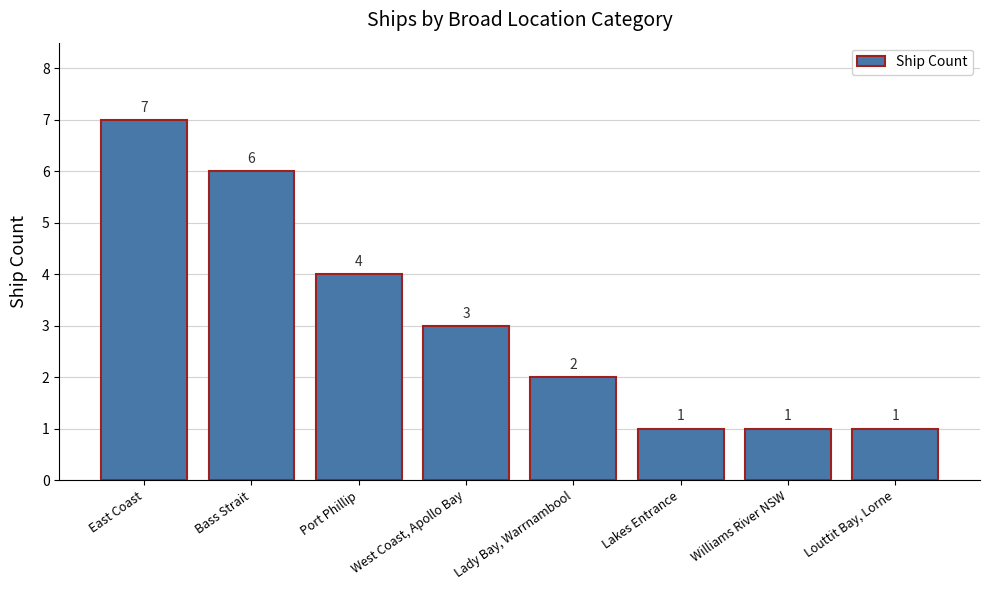

At which label does the data first exceed 3?

East Coast